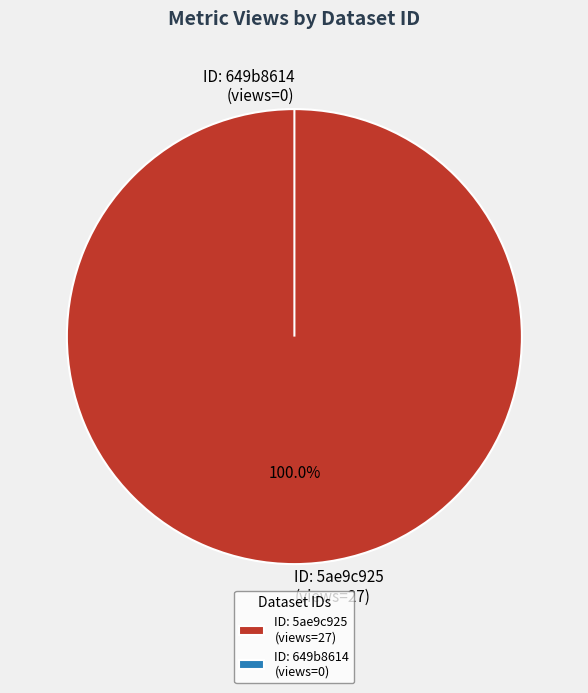

What is the largest slice in the pie chart?

5ae9c925c8d8c9146c44cc75